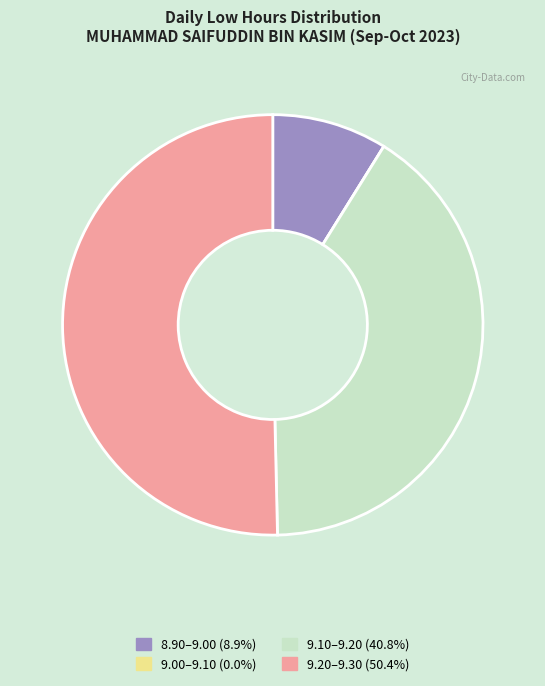

Does 9.20–9.30 (50.4%) represent more than half of the total?

Yes